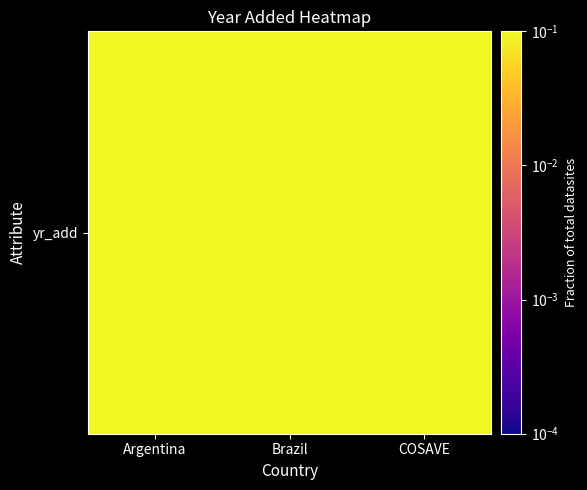

Count the values in the range 0 to 1.

3